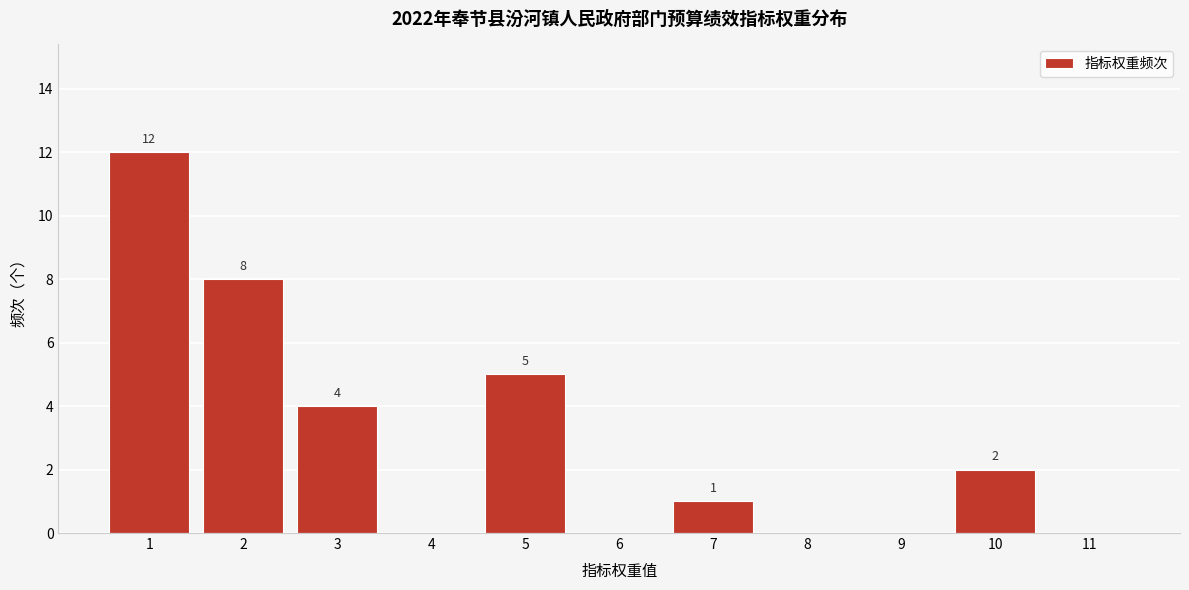

Reading right to left, extract all data points from this chart.

11=0	10=2	9=0	8=0	7=1	6=0	5=5	4=0	3=4	2=8	1=12